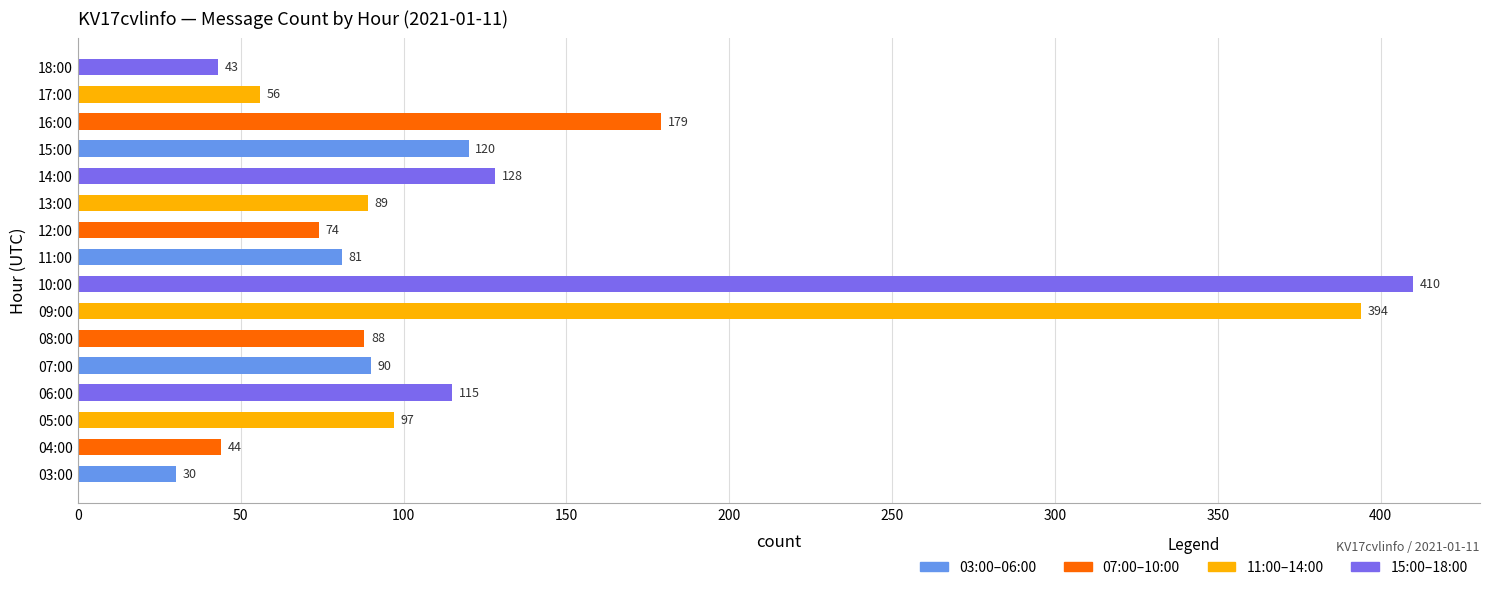

Which has a higher value, 13:00 or 03:00?

13:00